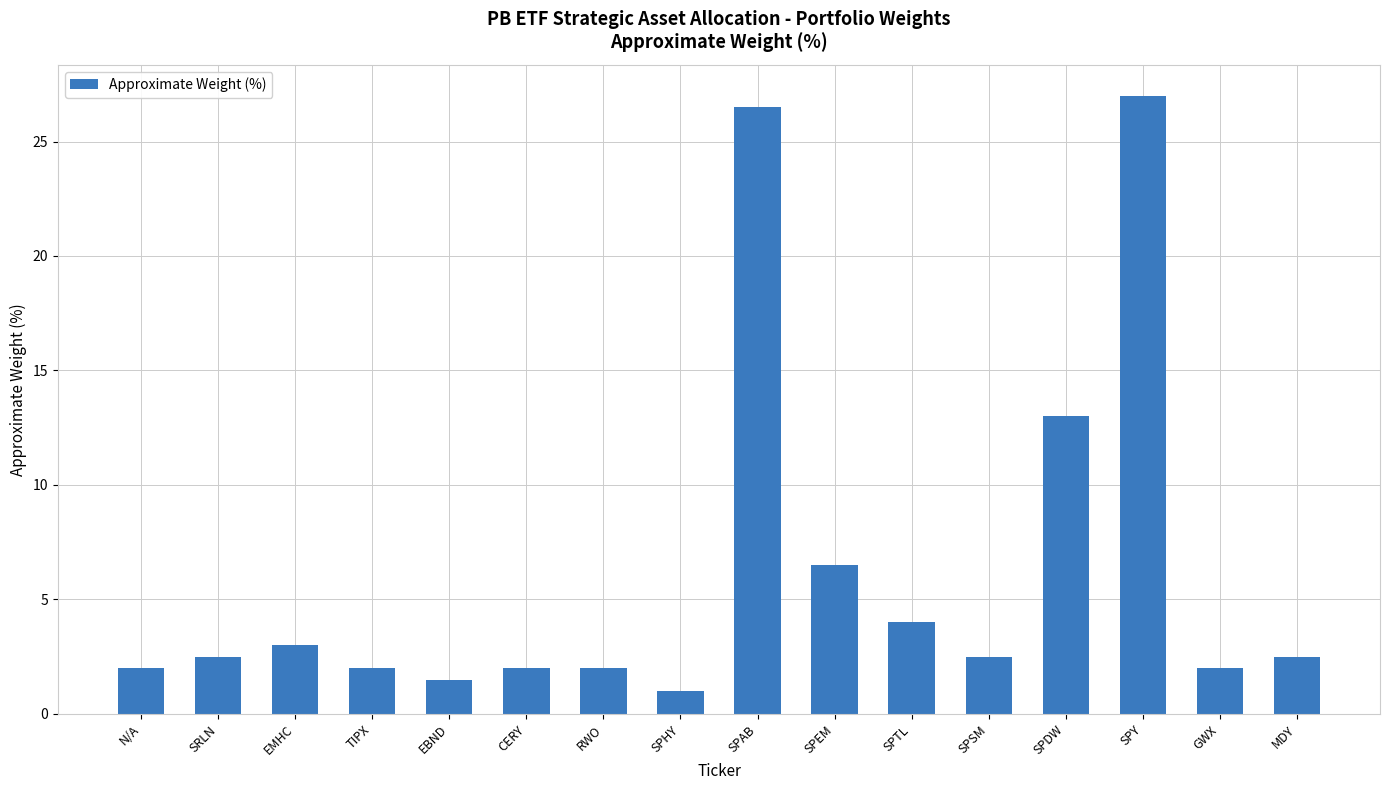

At which label is the value closest to 14?

SPDW